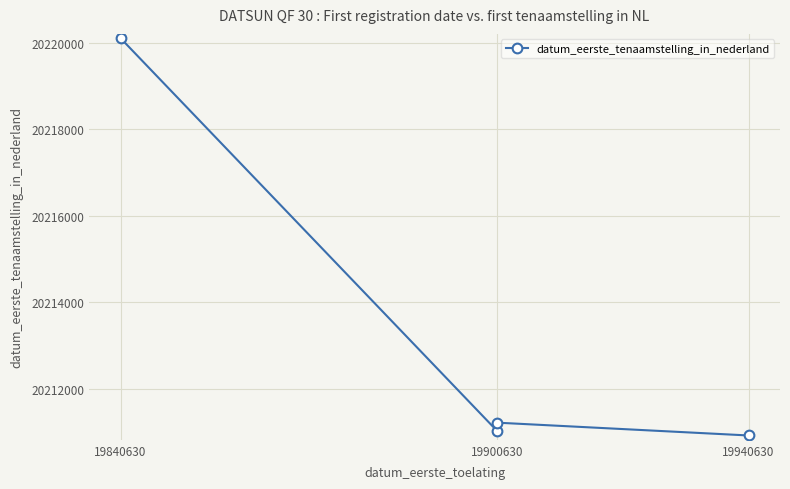

The value at 19840630 is 20220103. True or false?

True